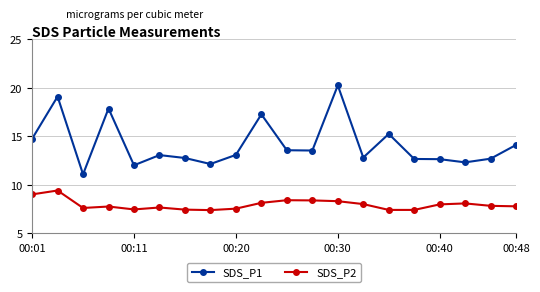

What is the lowest value of the SDS_P1 series?

11.1